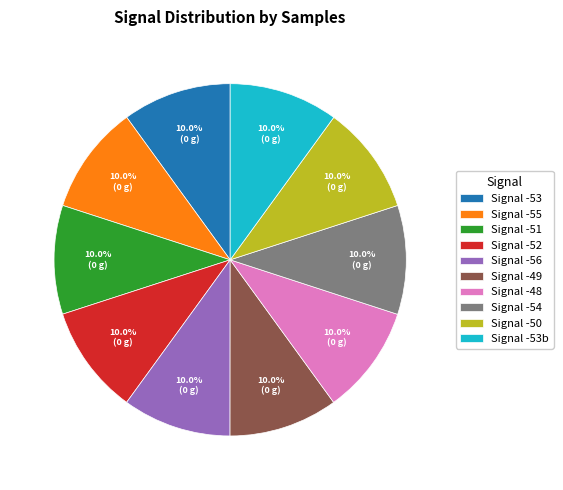

Approximately how many times larger is the value at Signal -48 compared to Signal -50?

1.0